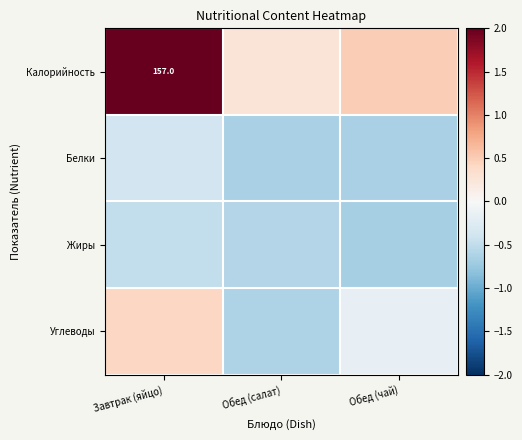

What is the difference between the maximum and minimum values in the Калорийность series?

2.8